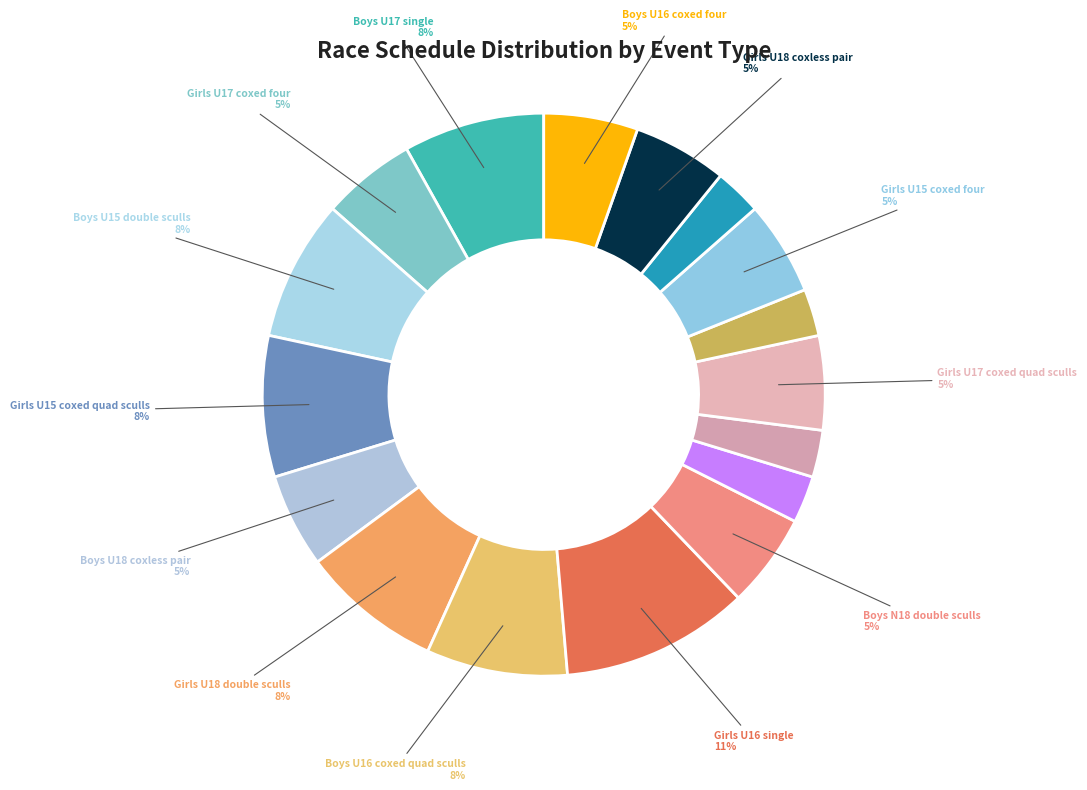

How many slices are in this pie chart?

17